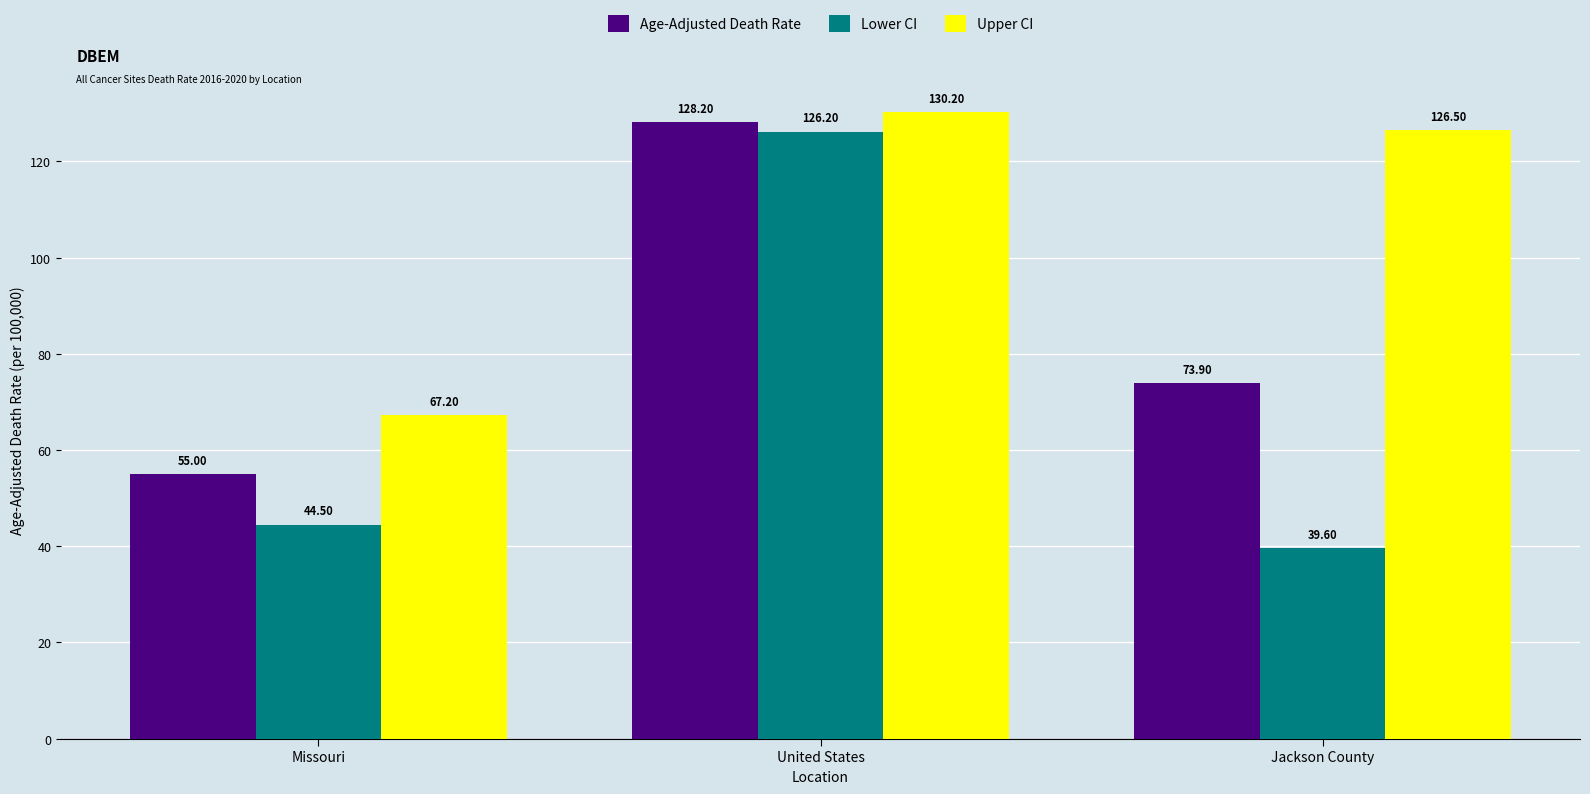

How many data points in Upper CI are less than 126?

1